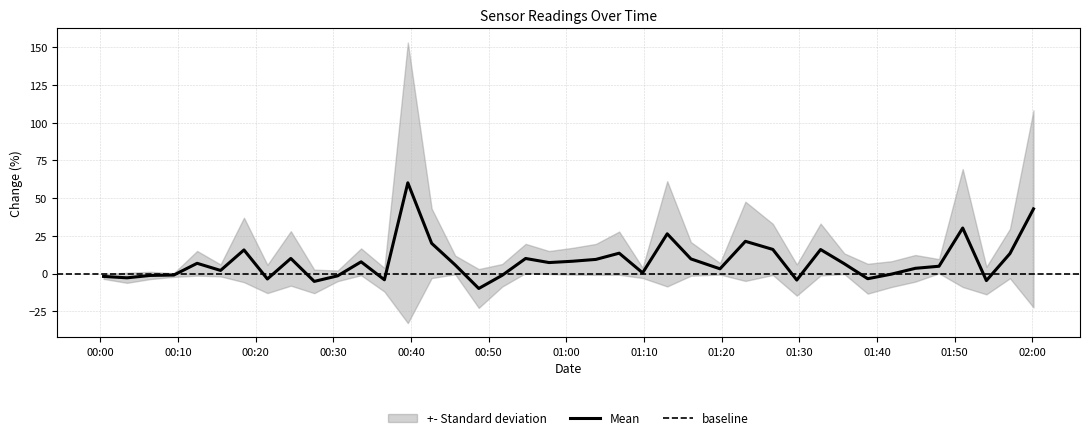

Is it true that Temp equals 52.7 at 12?

False